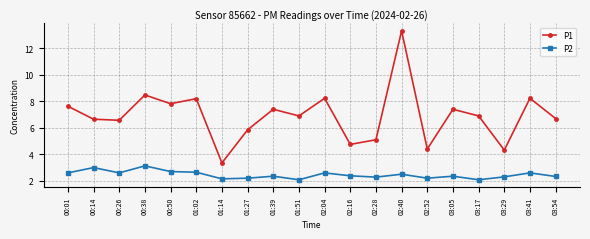

Rank the series by their maximum value, from highest to lowest.

P1, P2